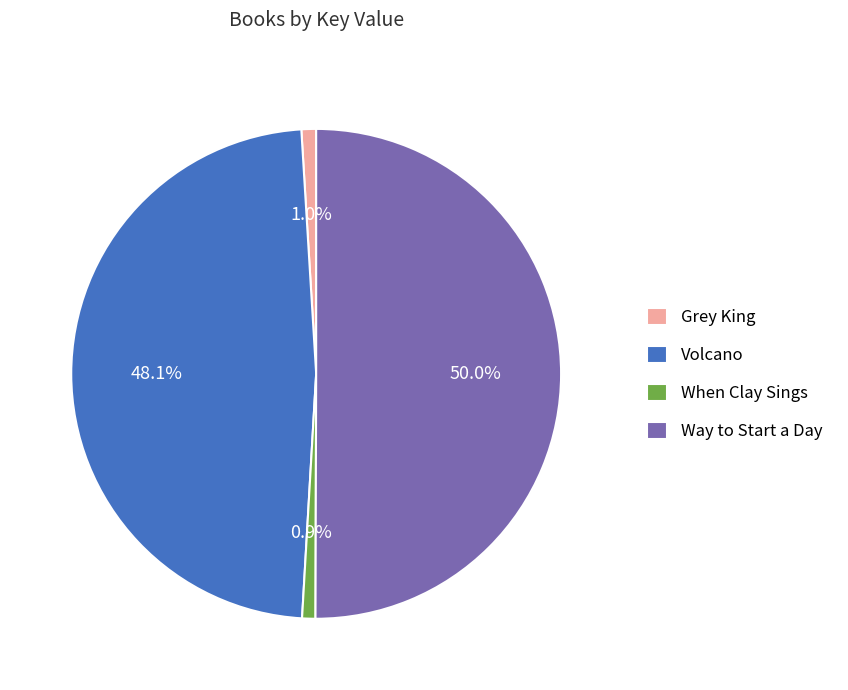

Which slice is the largest?

Way to Start a Day